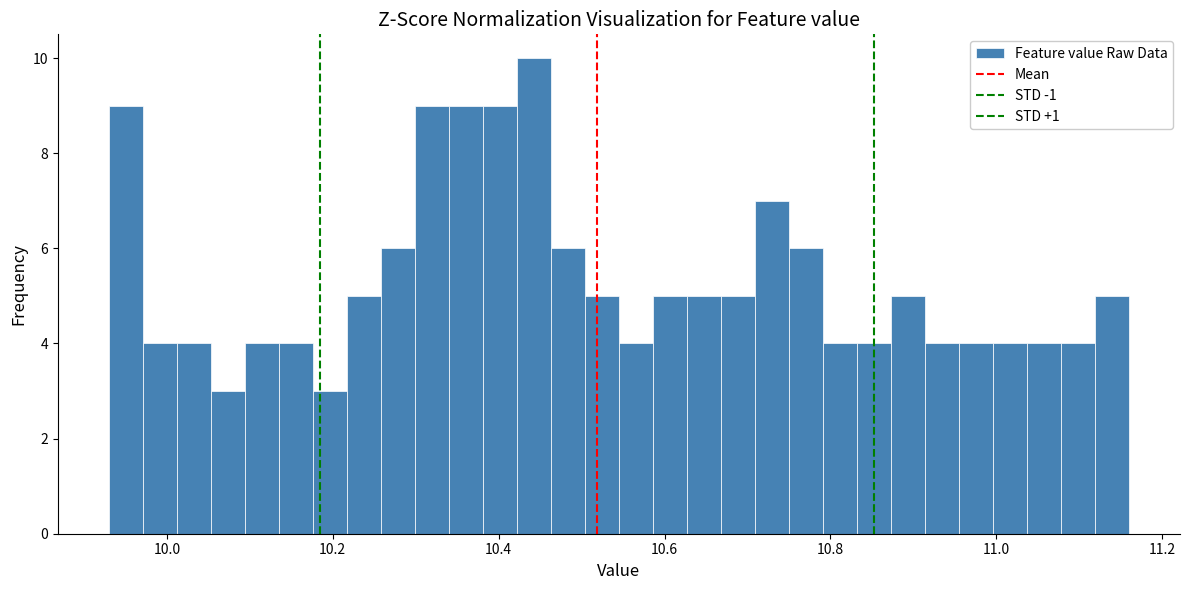

Around what value on the x-axis is the tallest bar? Give the approximate position of its centre, as read against the axis.

10.44